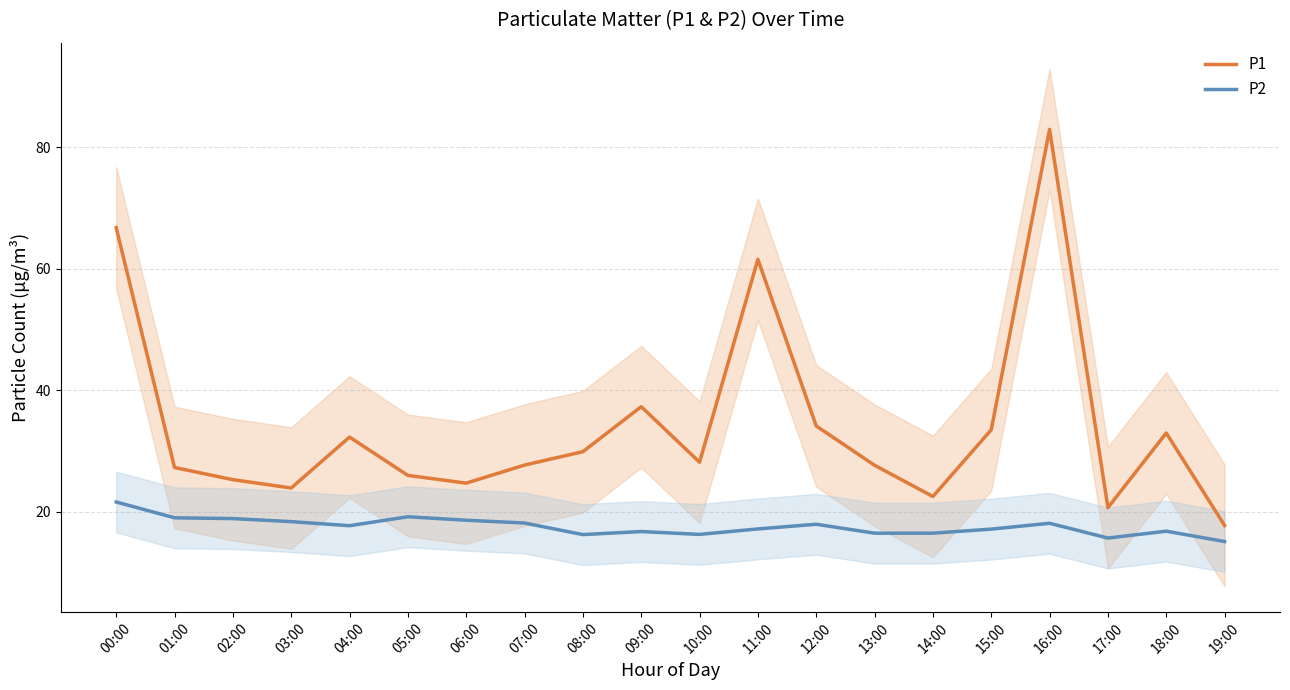

How many data points does each series have?

20